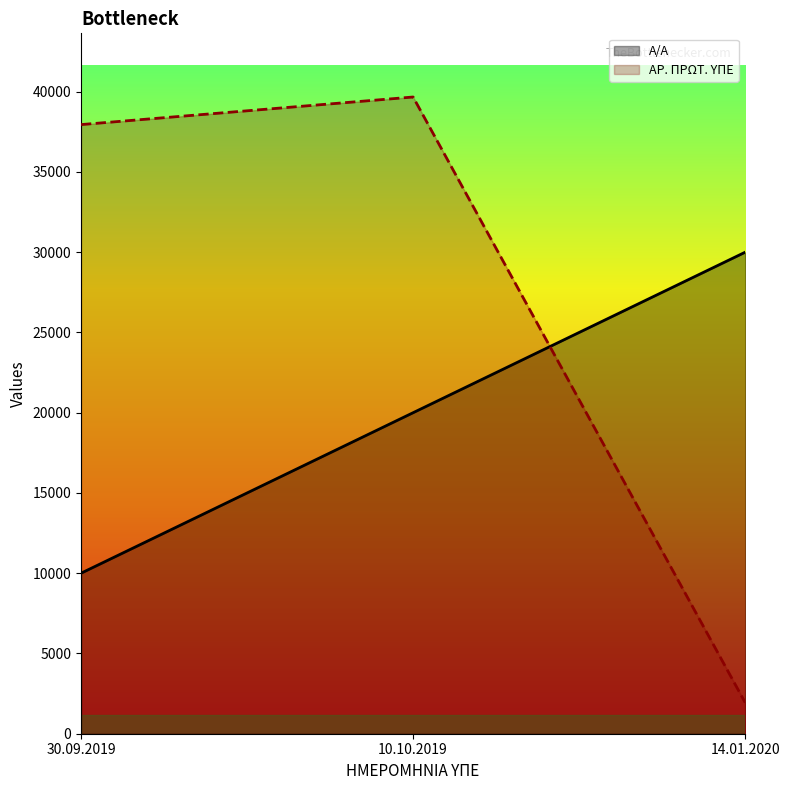

Read the ΑΡ. ΠΡΩΤ. ΥΠΕ value at 10.10.2019, to the nearest 100.

39700